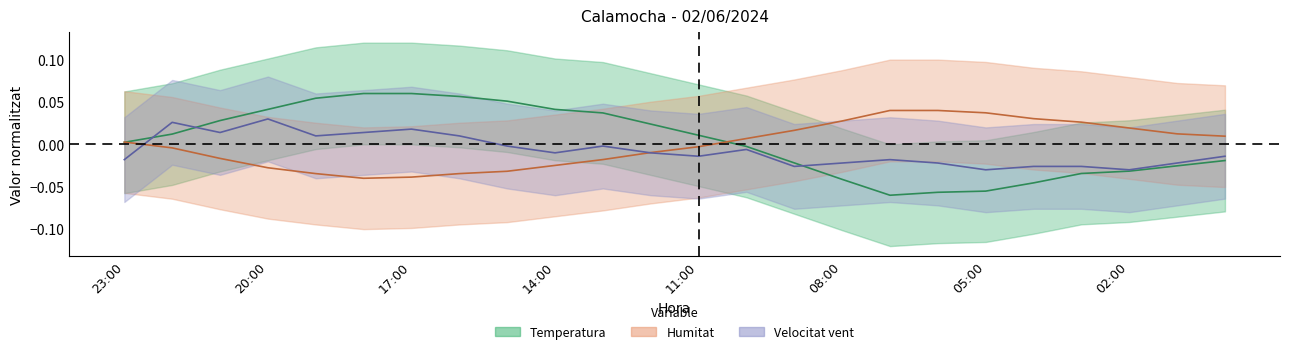

How many intersections are there between Humitat and Temperatura?

2